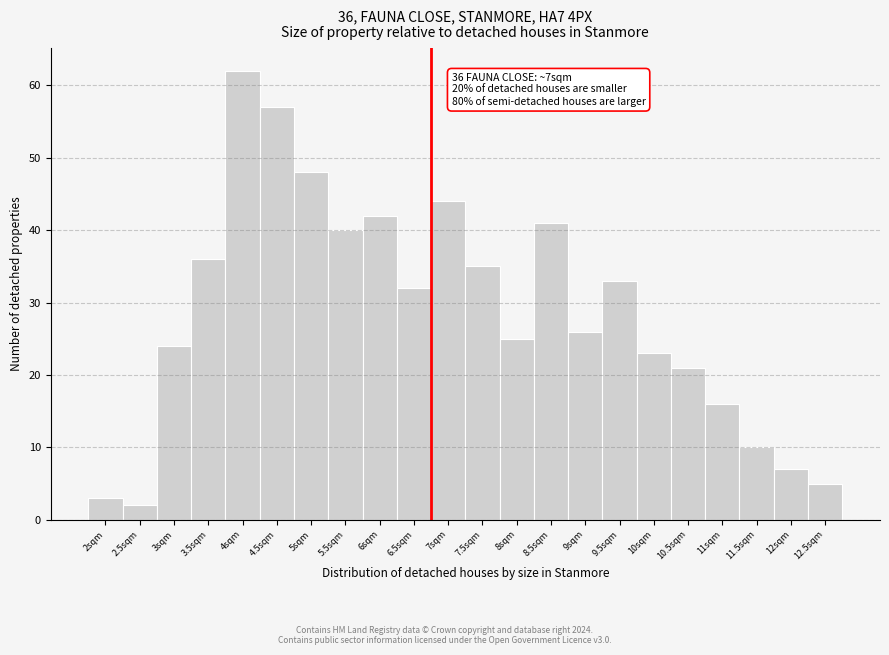

Reading right to left, what are all the values shown in this chart?

12.5sqm=5	12sqm=7	11.5sqm=10	11sqm=16	10.5sqm=21	10sqm=23	9.5sqm=33	9sqm=26	8.5sqm=41	8sqm=25	7.5sqm=35	7sqm=44	6.5sqm=32	6sqm=42	5.5sqm=40	5sqm=48	4.5sqm=57	4sqm=62	3.5sqm=36	3sqm=24	2.5sqm=2	2sqm=3